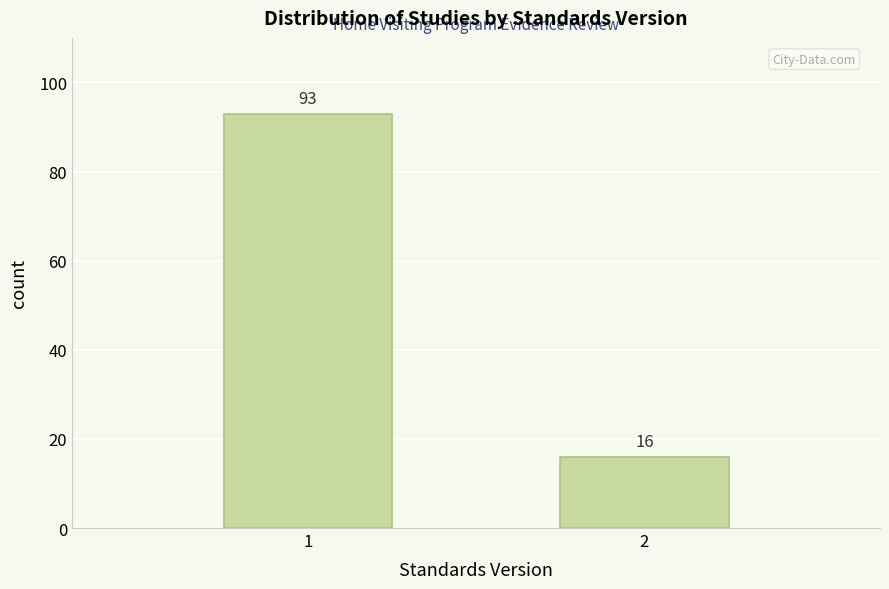

Reading left to right, extract all data points from this chart.

93	16